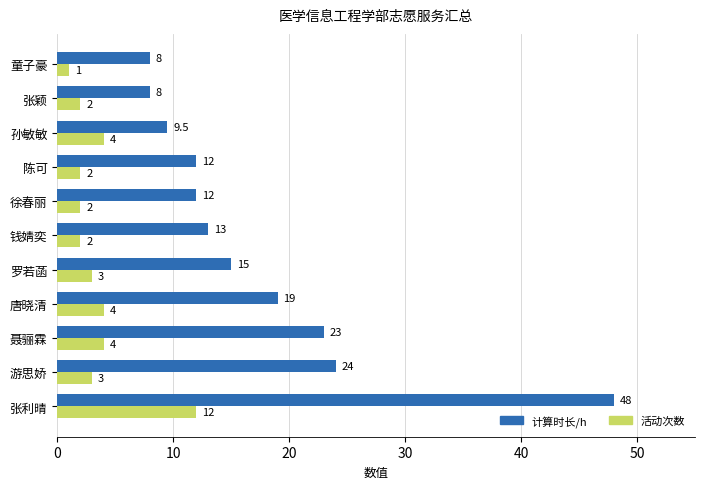

Which series changed the most between 徐春丽 and 孙敏敏?

计算时长/h